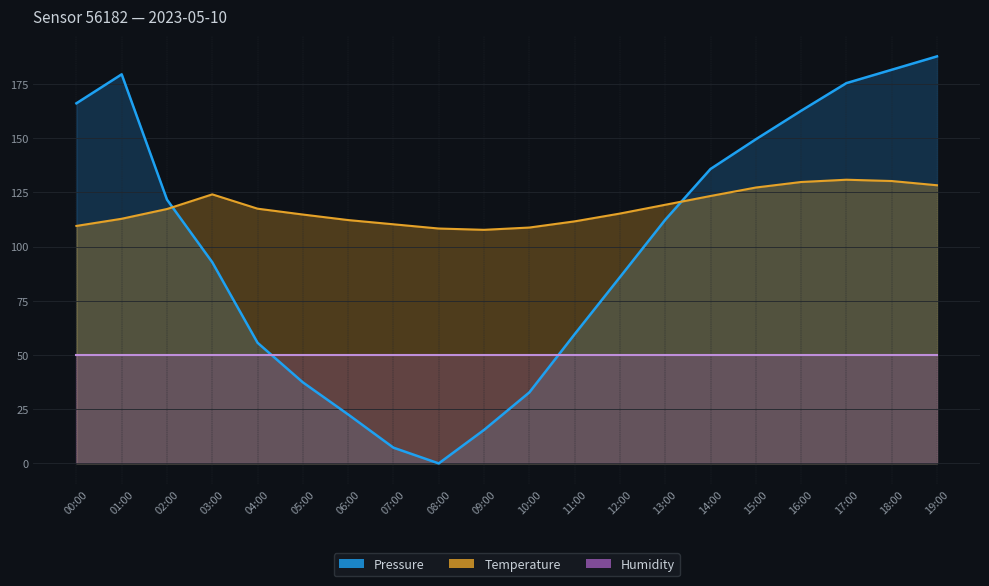

At how many categories does at least one series exceed 129?

3